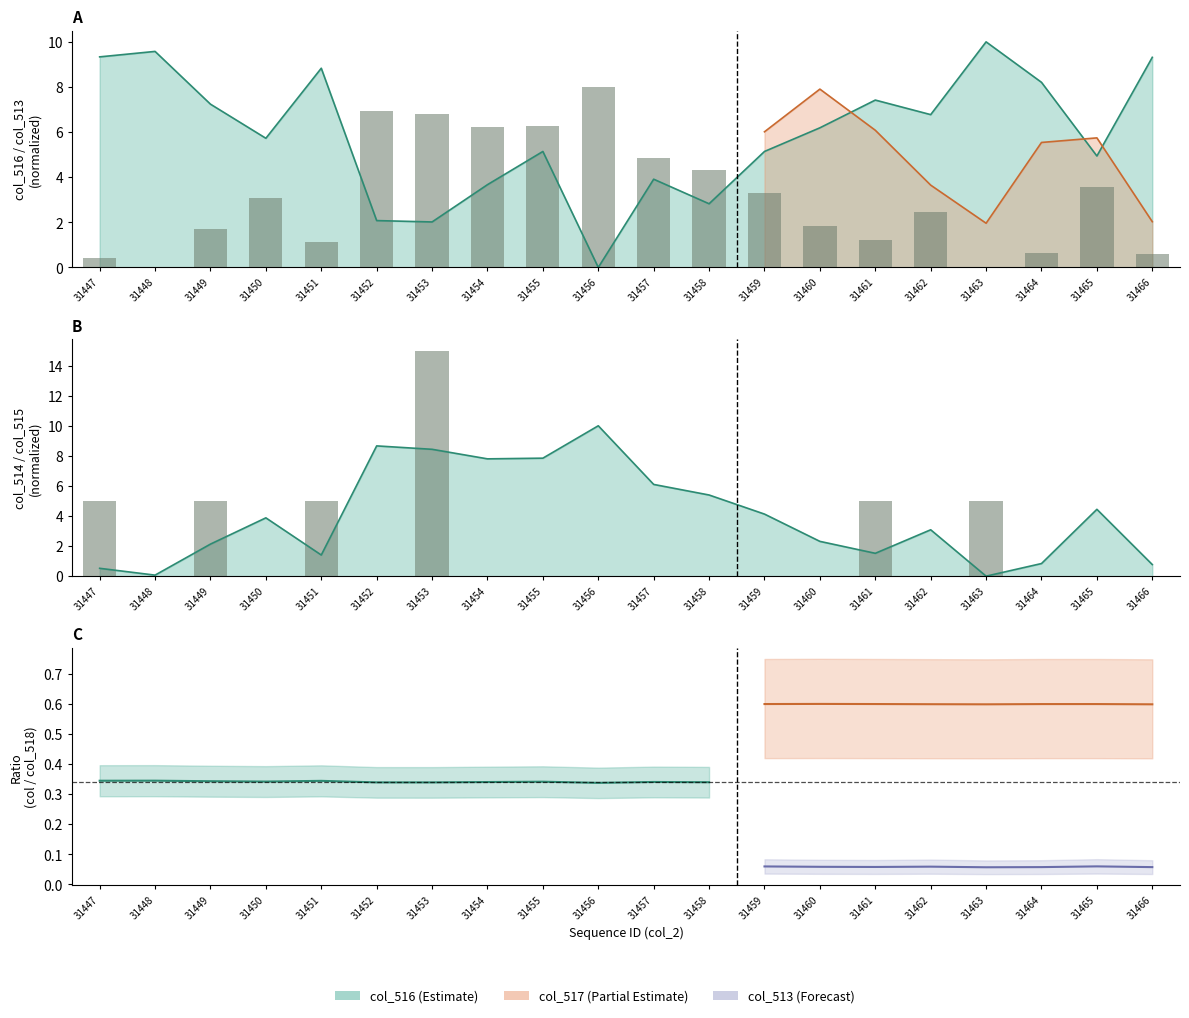

Where is col_513 nearest to the value 4?

31458